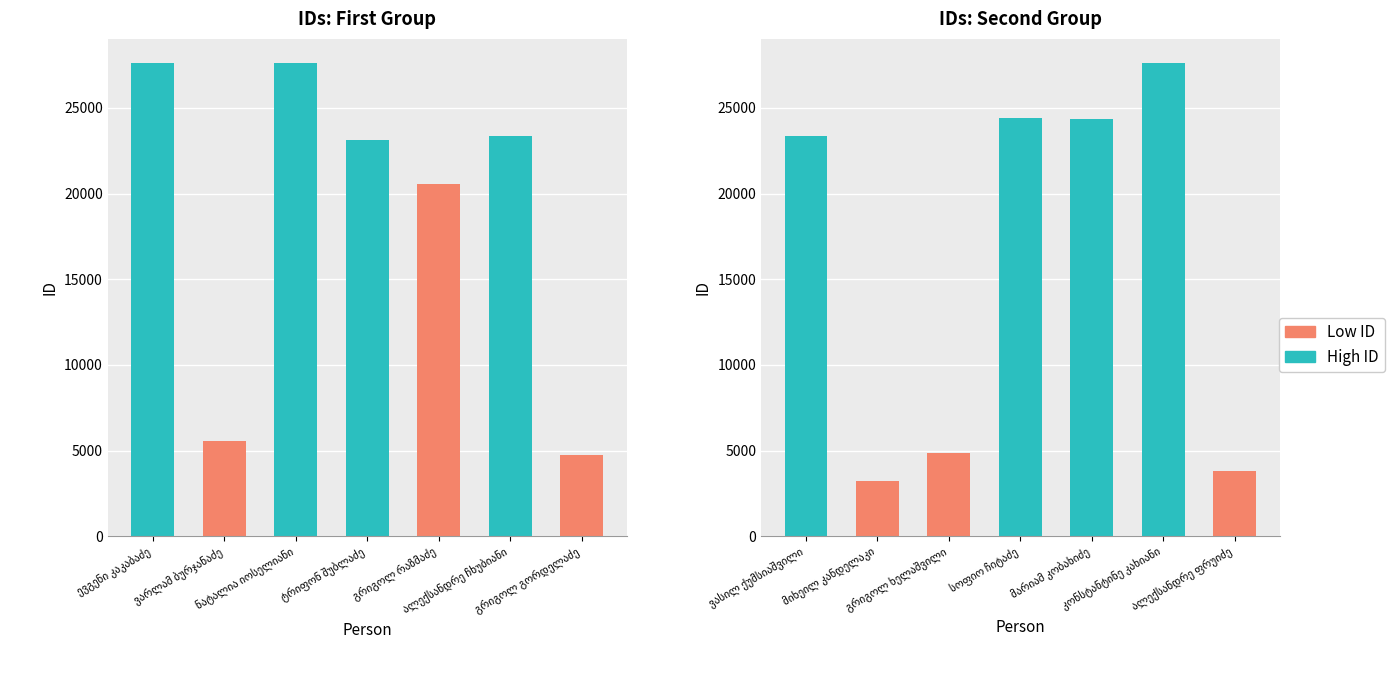

What position from the left is ევგენი კაკაბაძე?

1